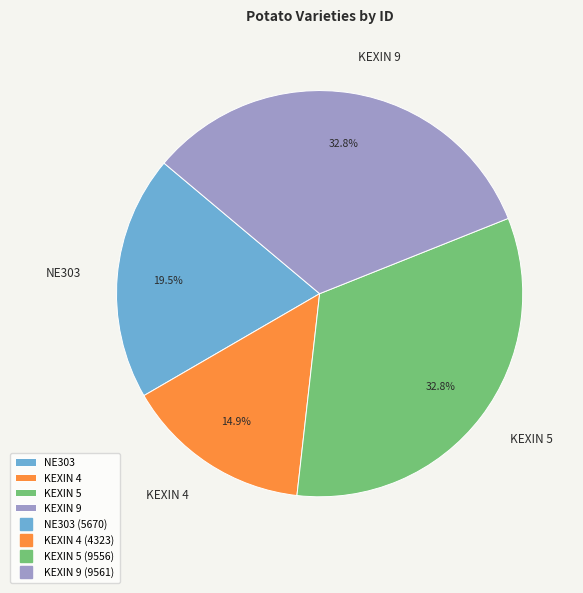

Does any single category account for the majority?

No